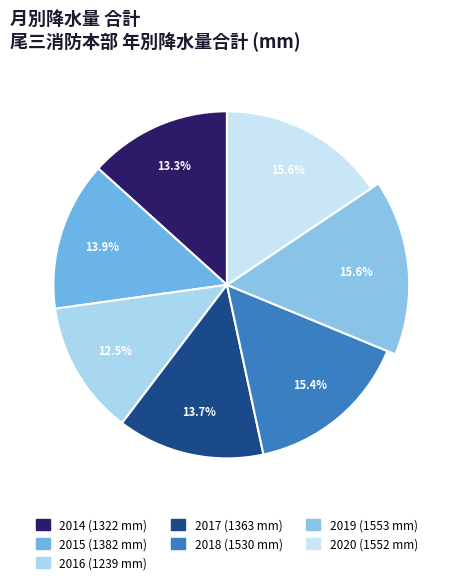

What is the smallest slice in the pie chart?

2016